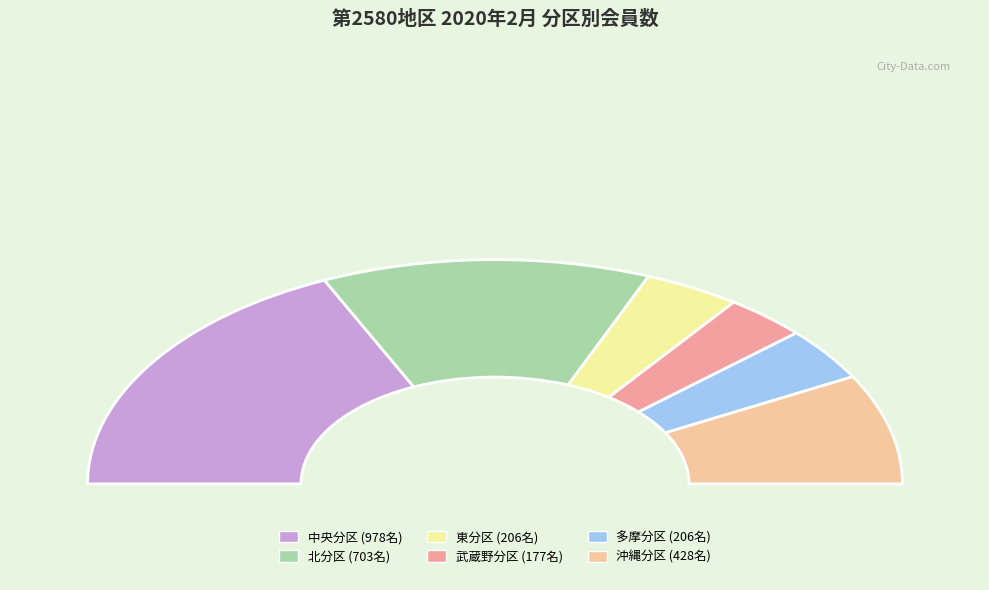

Combined, do 沖縄分区 and 北分区 account for over 50%?

No